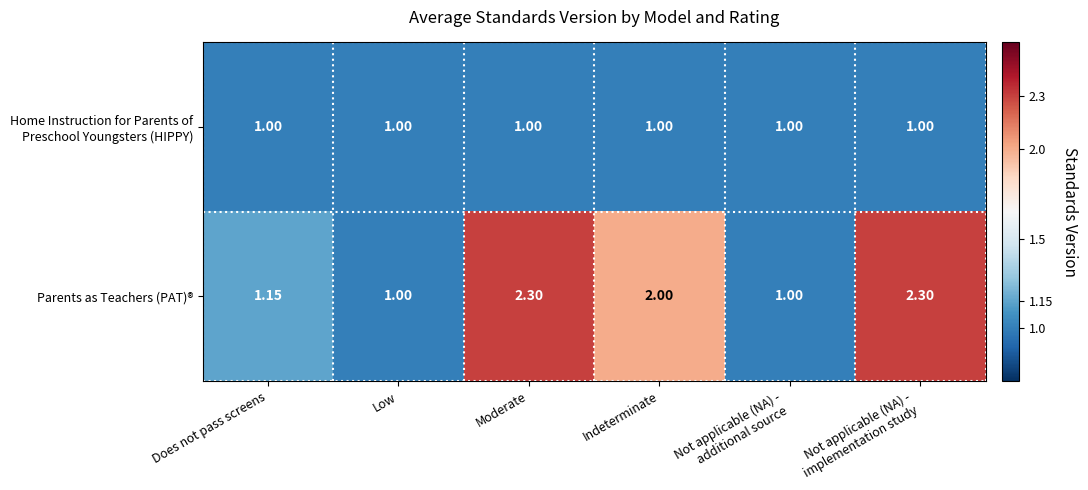

Which series has the largest total across all categories?

Parents as Teachers (PAT)®